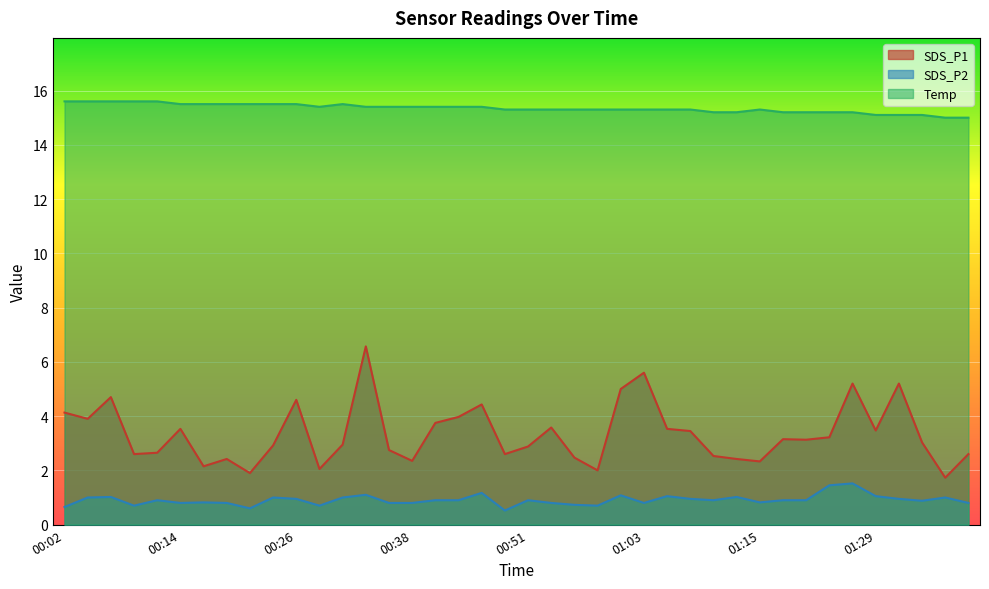

True or false: SDS_P2 has more than 0 interior local peaks.

True